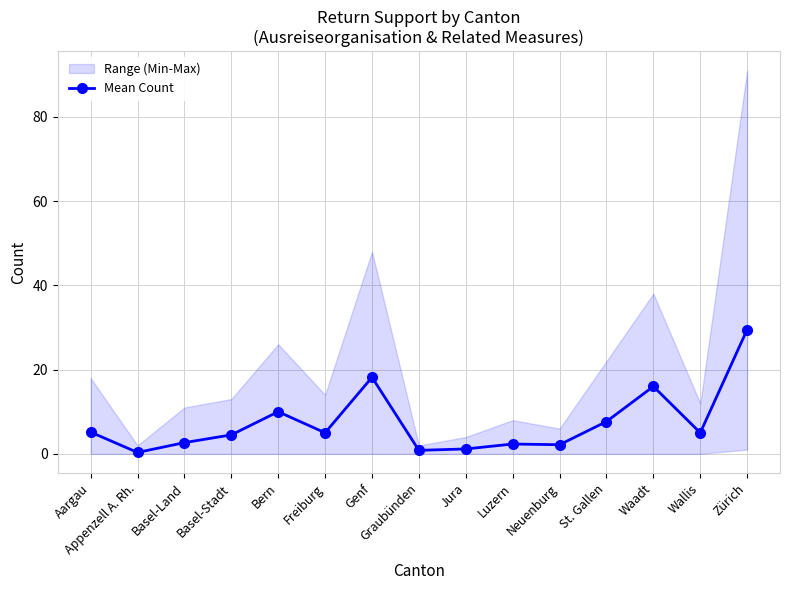

Reading right to left, transcribe all the data shown in this chart.

29.5	5.0	16.0	7.7	2.2	2.3	1.2	0.8	18.2	5.0	10.0	4.5	2.7	0.3	5.2